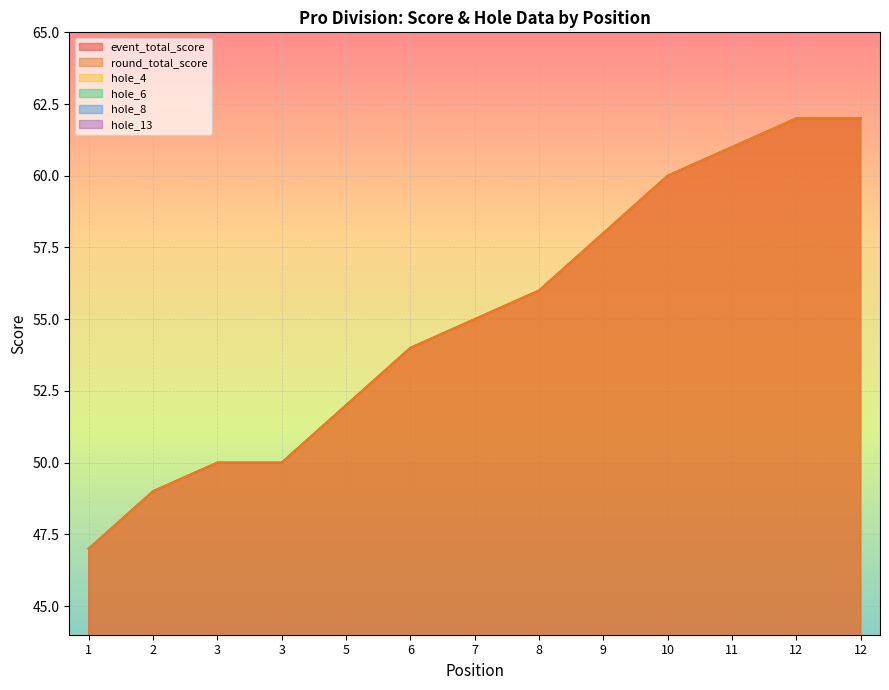

How many interior local peaks does the hole_13 series have?

3